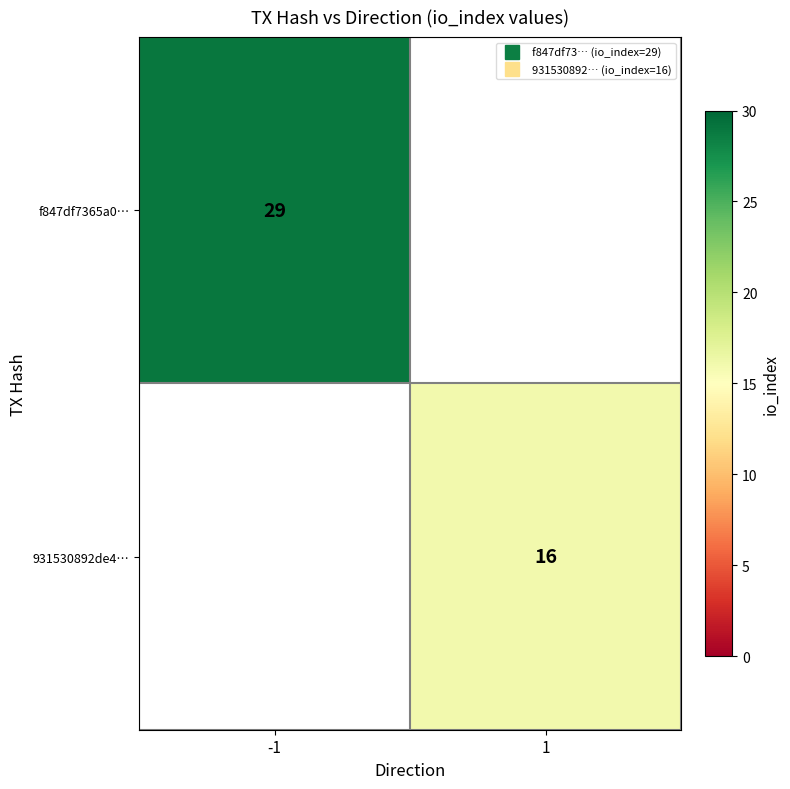

Between 1 and -1, which is larger?

-1